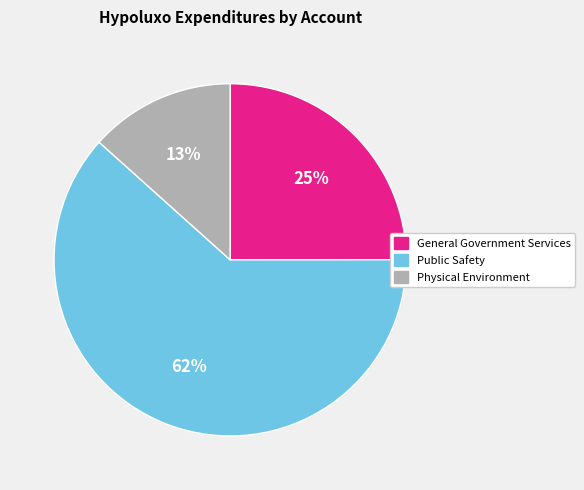

True or false: General Government Services accounts for 31% of the total.

False